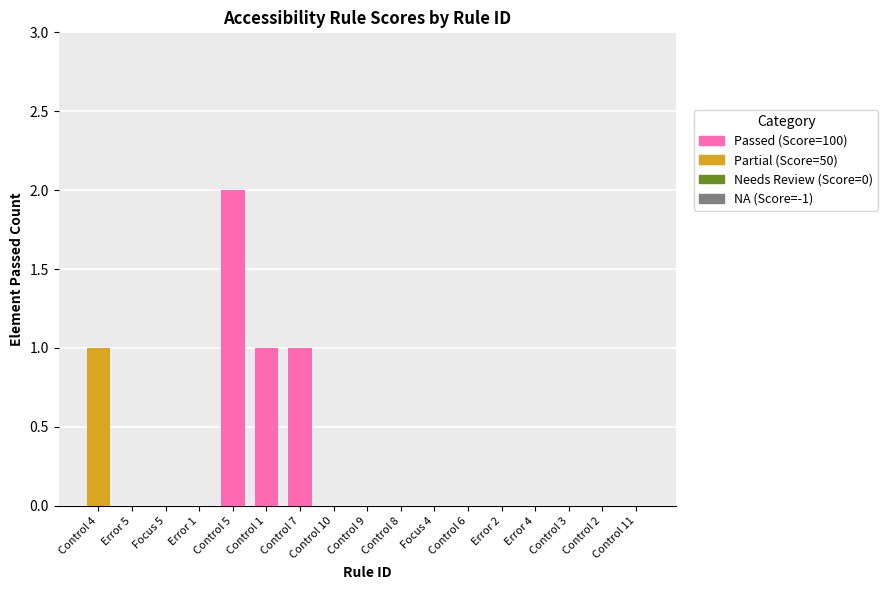

Reading left to right, what are all the values shown in this chart?

1	0	0	0	2	1	1	0	0	0	0	0	0	0	0	0	0